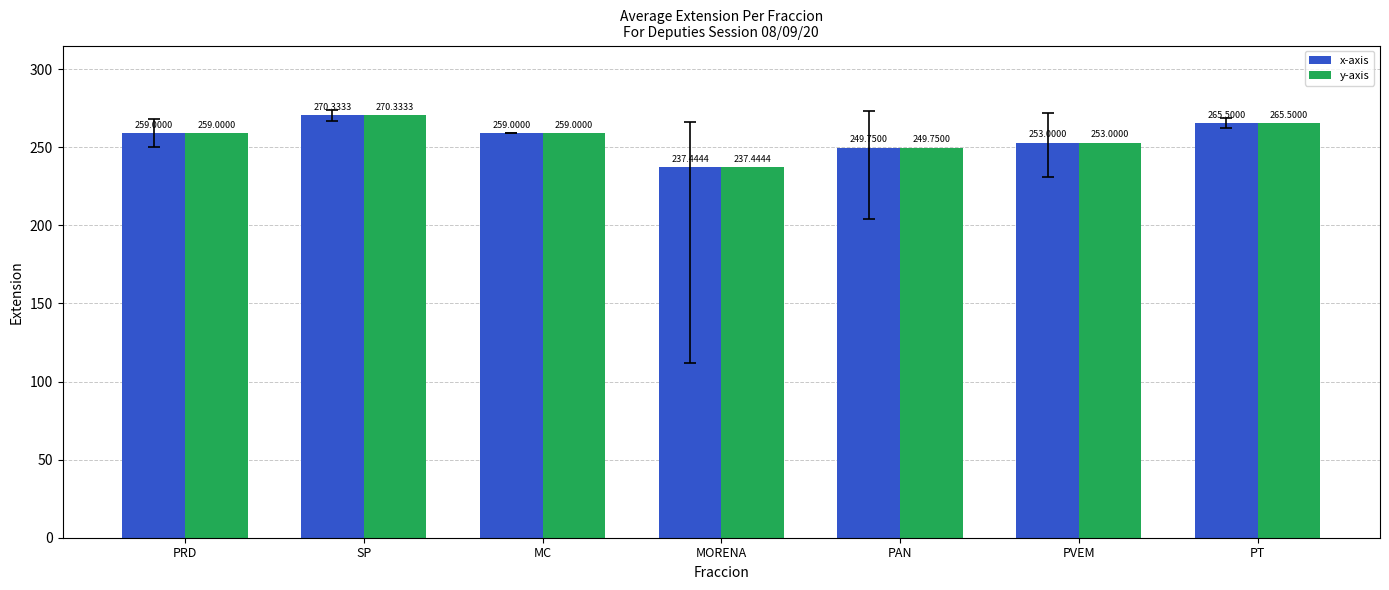

How many data points in y-axis are less than 259?

3